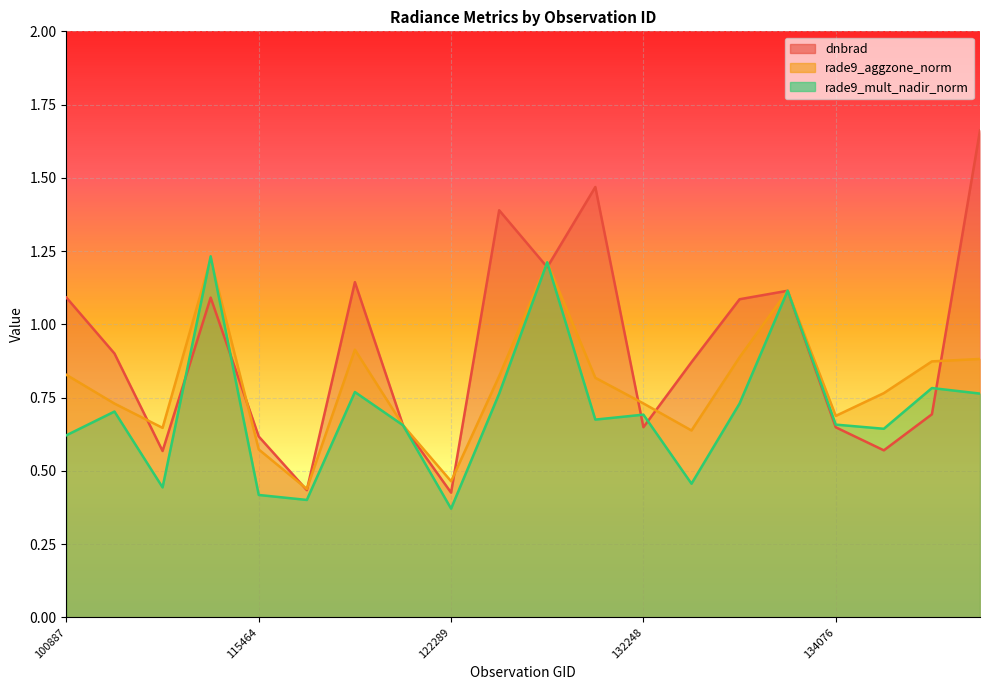

What value does the rade9_mult_nadir_norm series have at 115464?

0.4